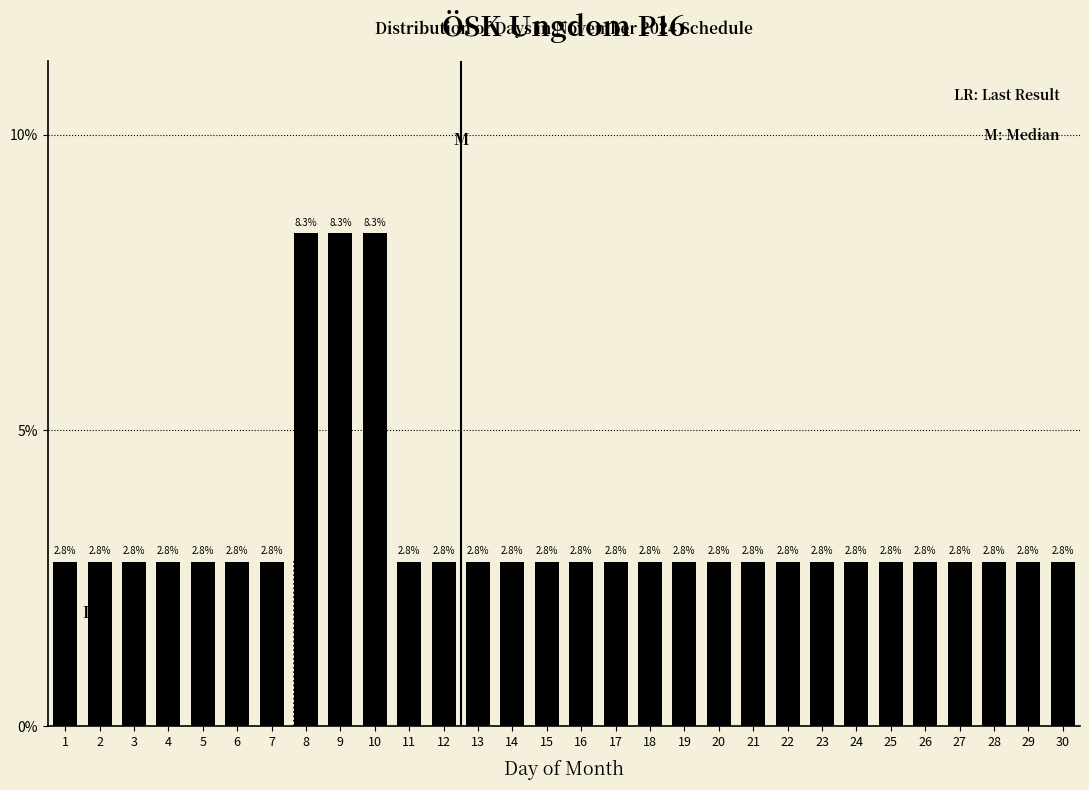

Reading right to left, transcribe all the data shown in this chart.

2.8	2.8	2.8	2.8	2.8	2.8	2.8	2.8	2.8	2.8	2.8	2.8	2.8	2.8	2.8	2.8	2.8	2.8	2.8	2.8	8.3	8.3	8.3	2.8	2.8	2.8	2.8	2.8	2.8	2.8